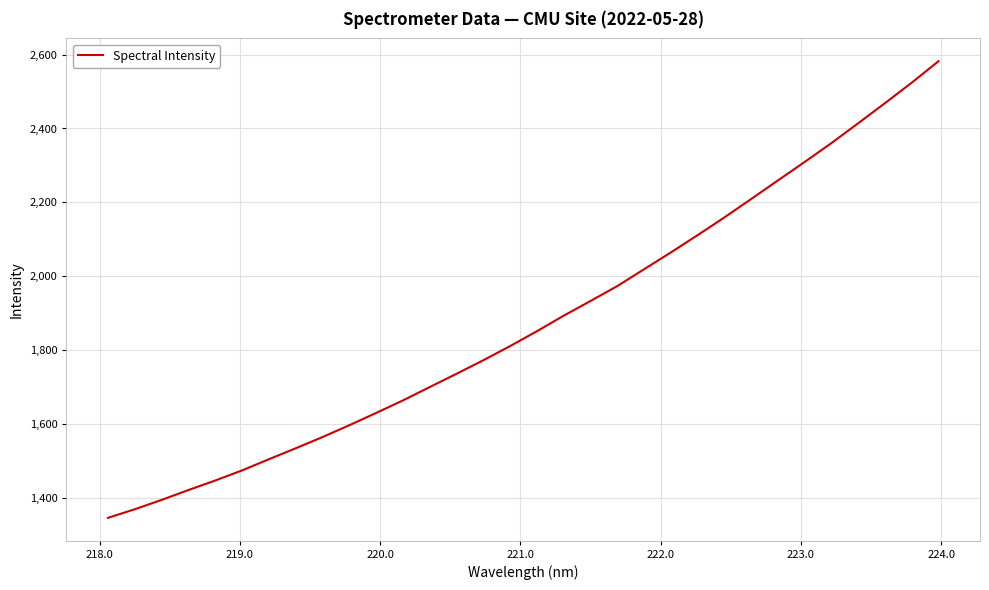

Count the number of categories in the chart.

32